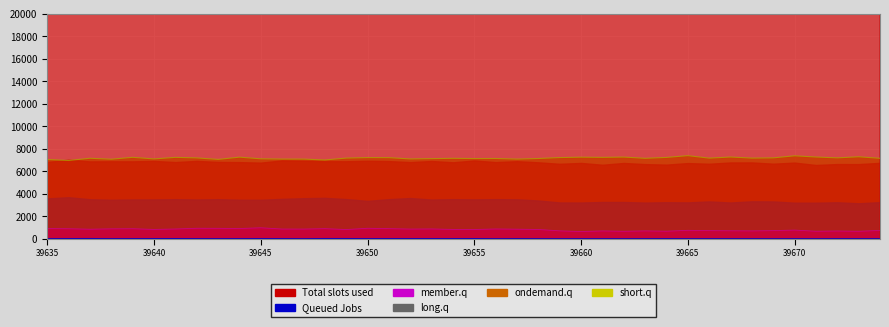

At which category does the data reach its first local peak?

39645